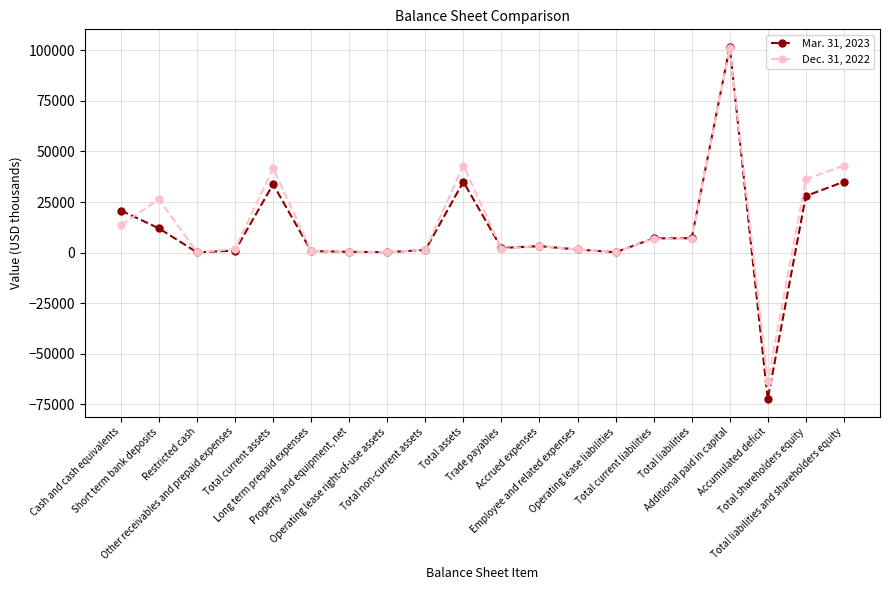

How many categories are shown in the chart?

20